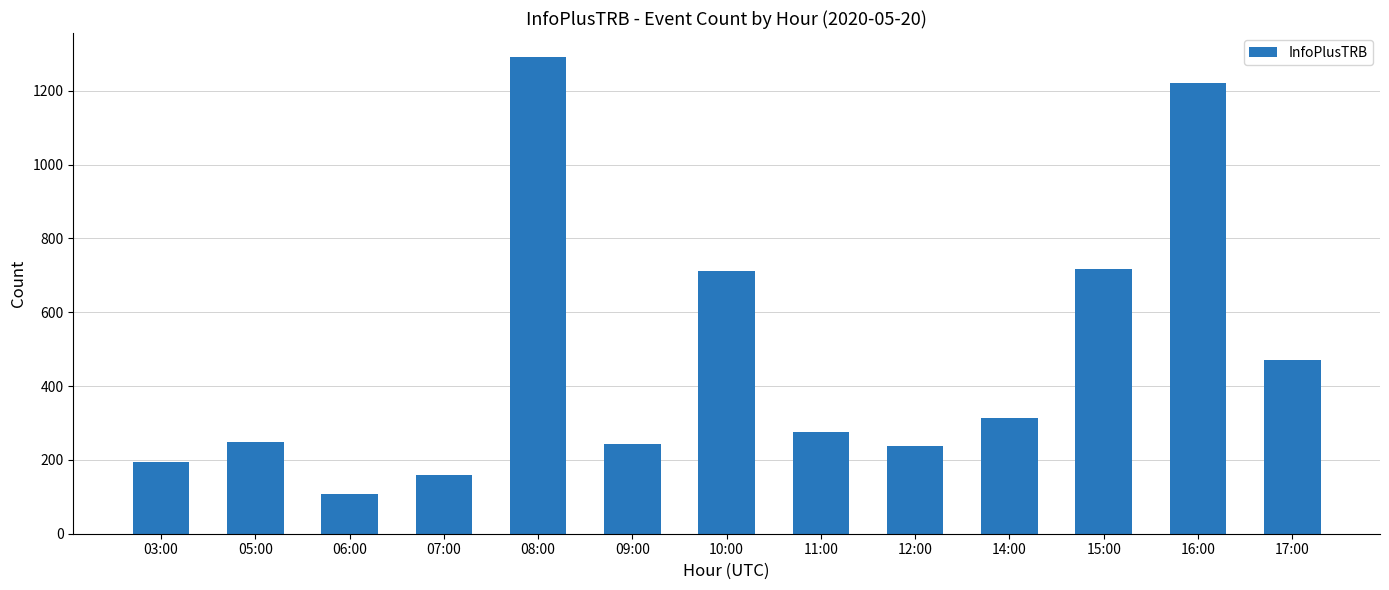

Is it true that the value at 08:00 is 1292?

True